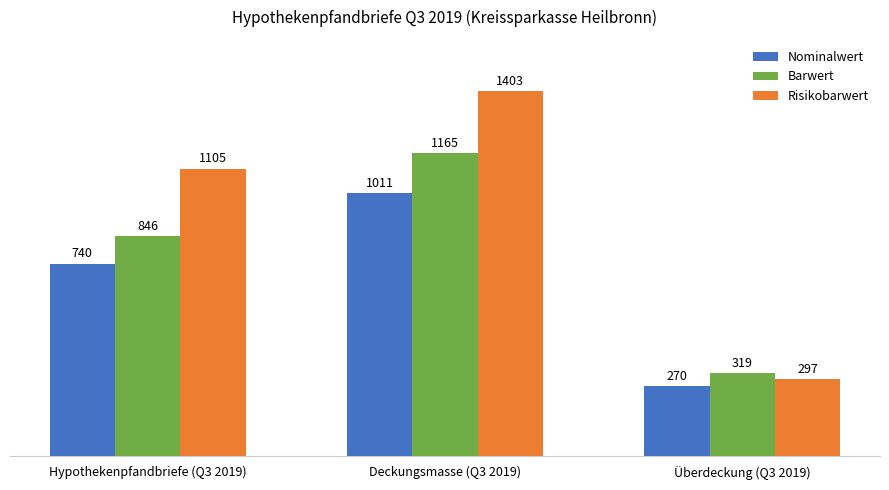

True or false: Barwert has a value of 307.7 at Deckungsmasse (Q3 2019).

False